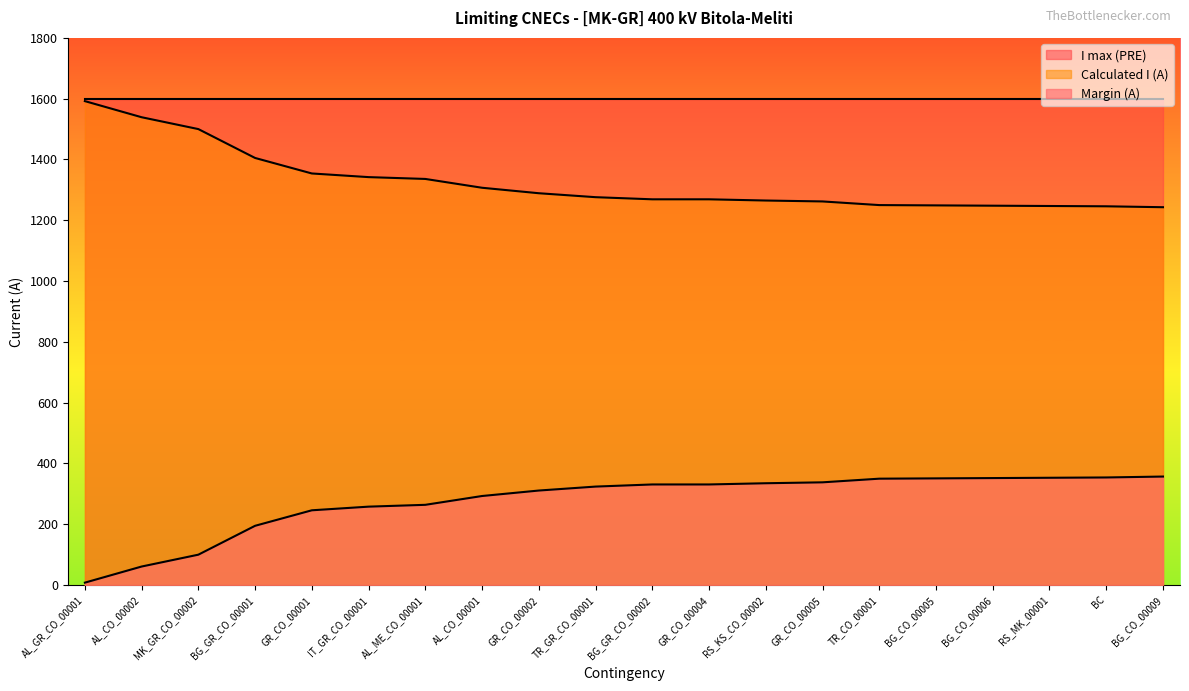

Rank the series by their average value, from highest to lowest.

I max (PRE), Calculated I (A), Margin (A)